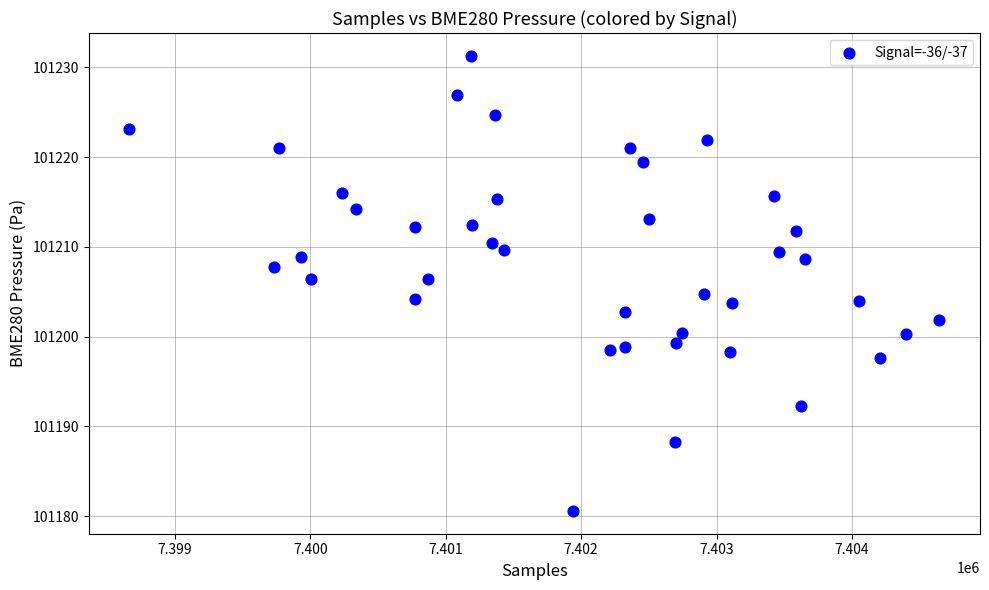

What is the range of Y values (max minus min)?

50.7